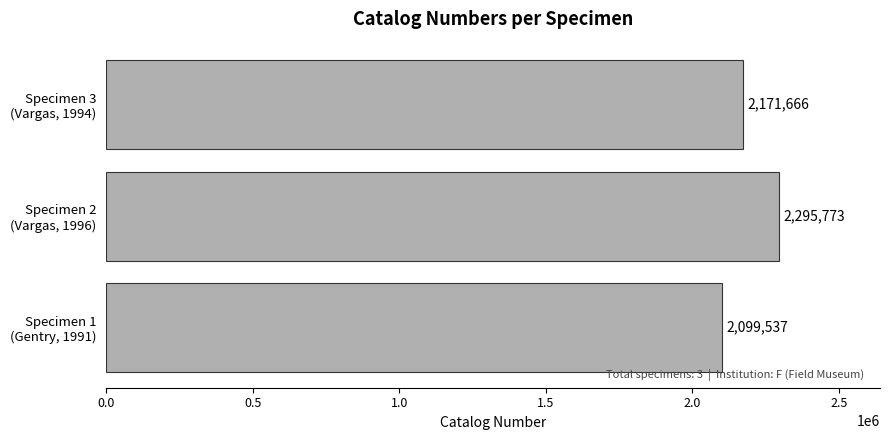

Rank the categories by value from highest to lowest.

Specimen 2
(Vargas, 1996), Specimen 3
(Vargas, 1994), Specimen 1
(Gentry, 1991)